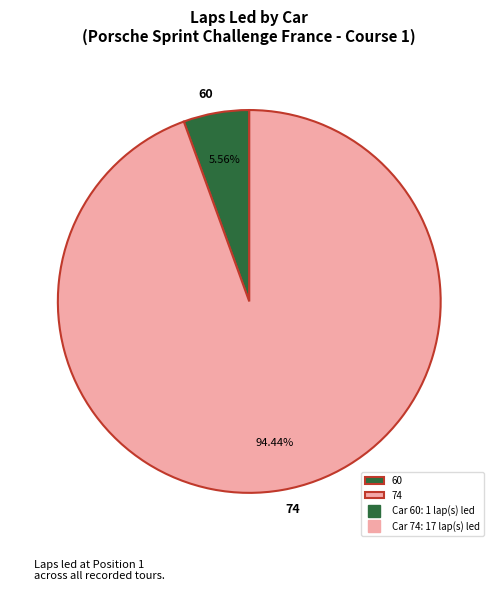

Do 74 and 60 together represent more than half of the pie?

Yes